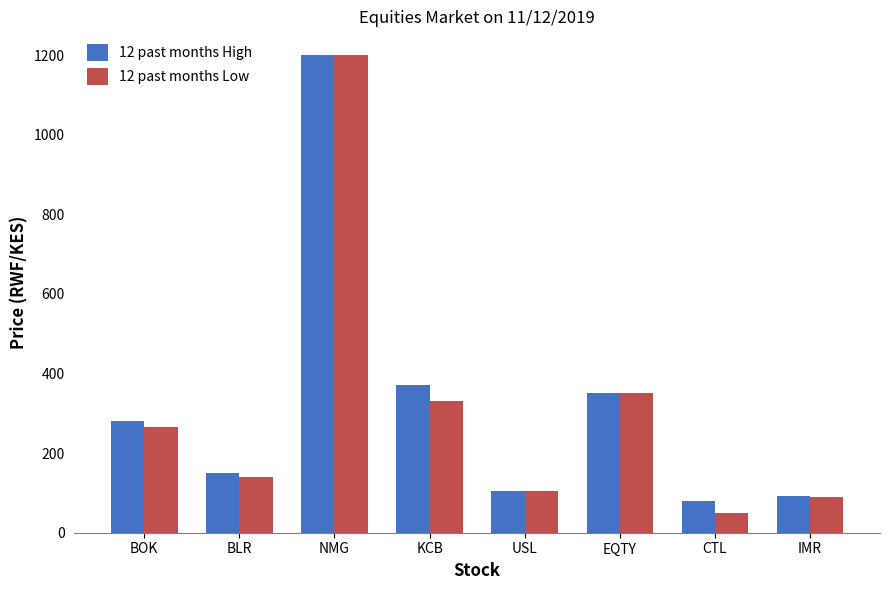

The 12 past months Low series shows 265 at BOK. True or false?

True